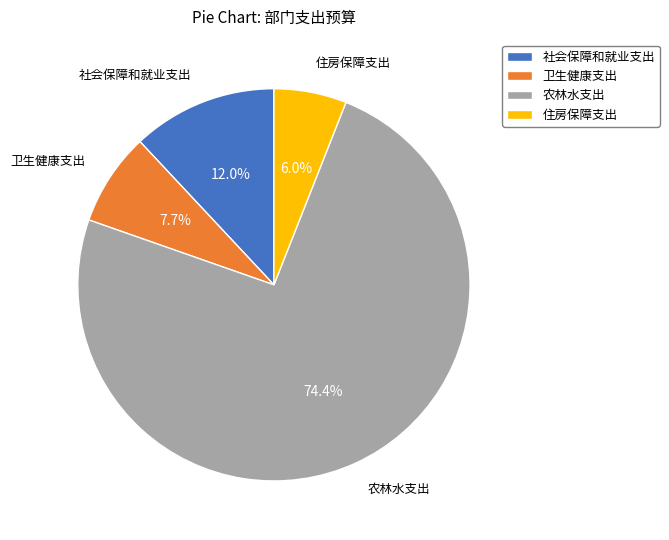

How many segments does this pie chart have?

4